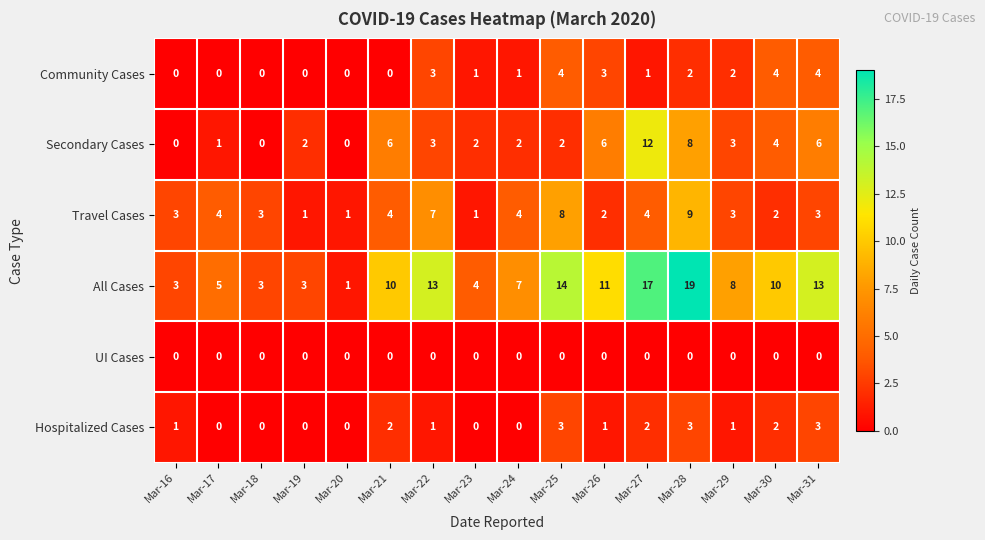

How many distinct data groups are displayed?

6